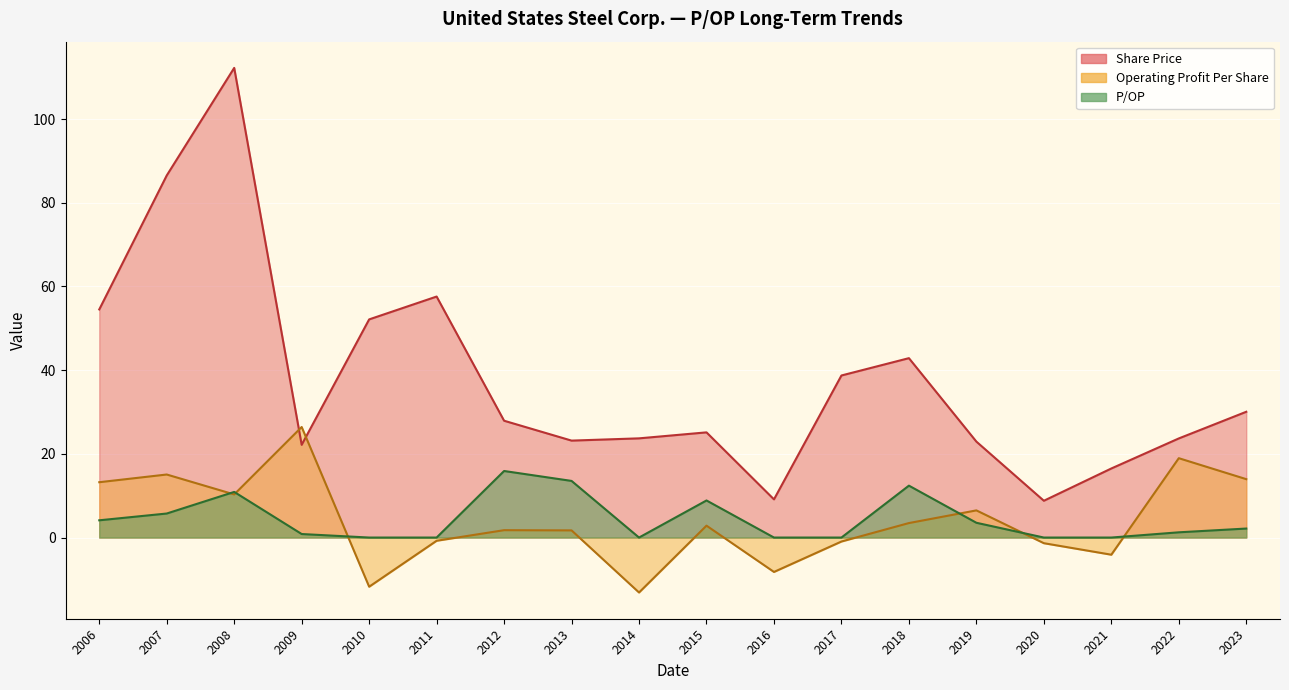

Which category has the lowest value in the Operating Profit Per Share series?

2014